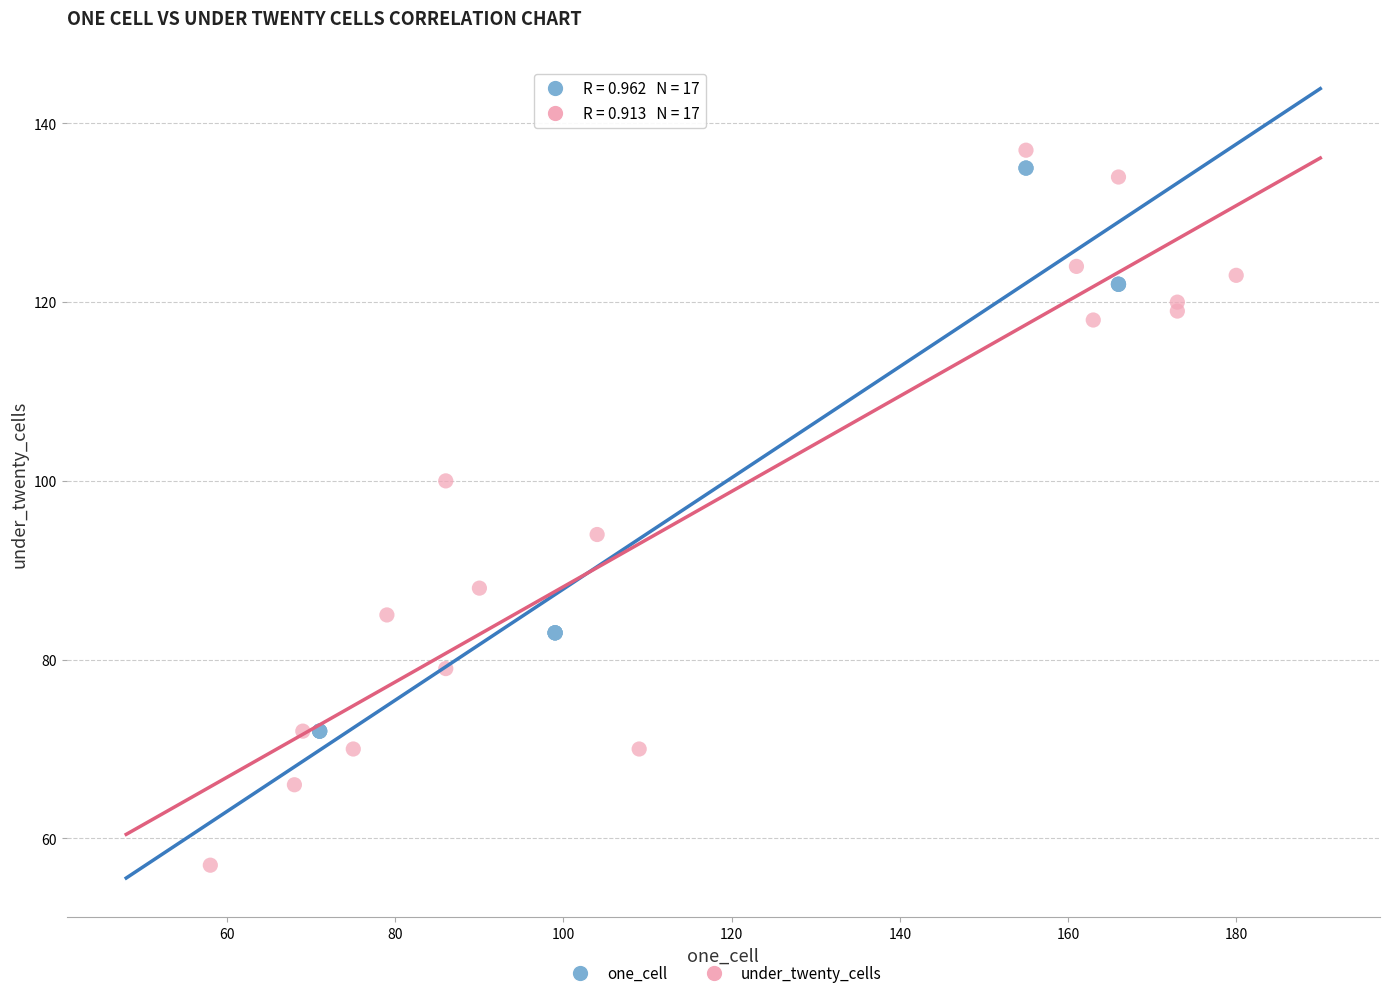

Which series contains the lowest Y value?

under_twenty_cells